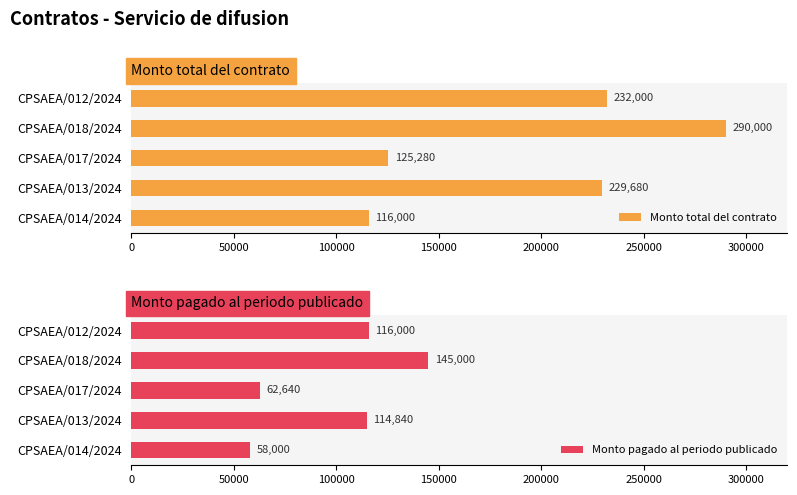

Where is Monto total del contrato nearest to the value 203000?

CPSAEA/013/2024